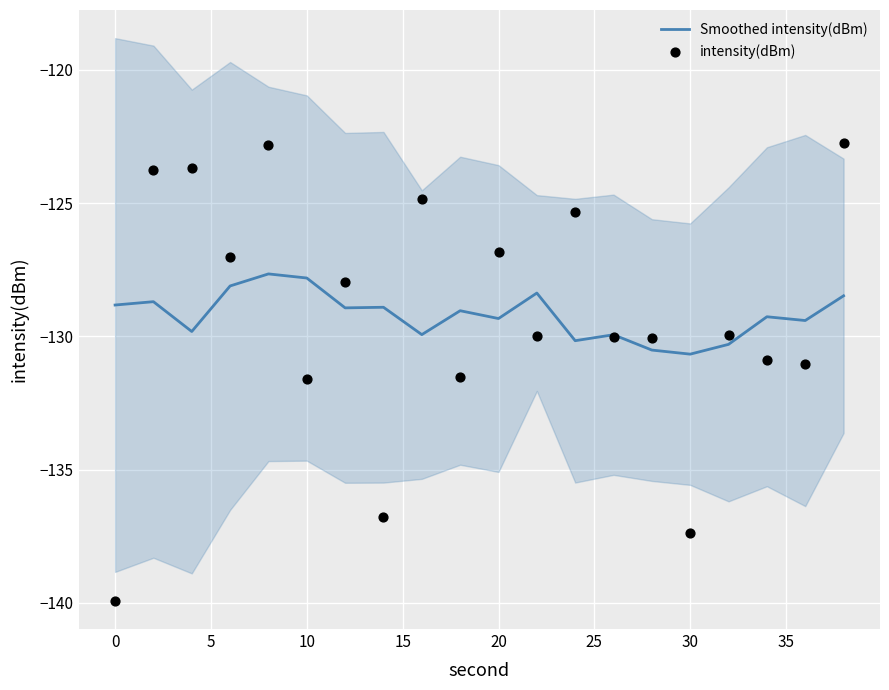

At how many categories does at least one series exceed -127?

7